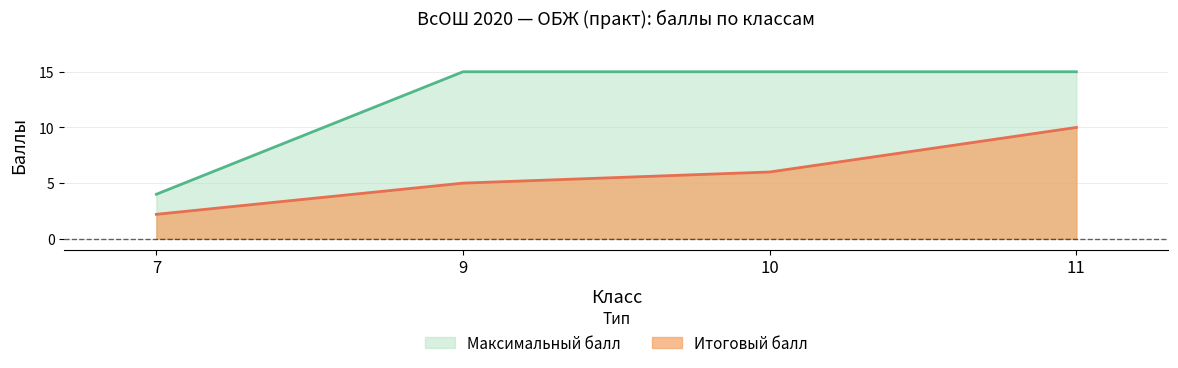

Reading left to right, extract all data points from this chart.

Итоговый балл: 7=2.2	9=5.0	10=6.0	11=10.0
Максимальный балл: 7=4.0	9=15.0	10=15.0	11=15.0